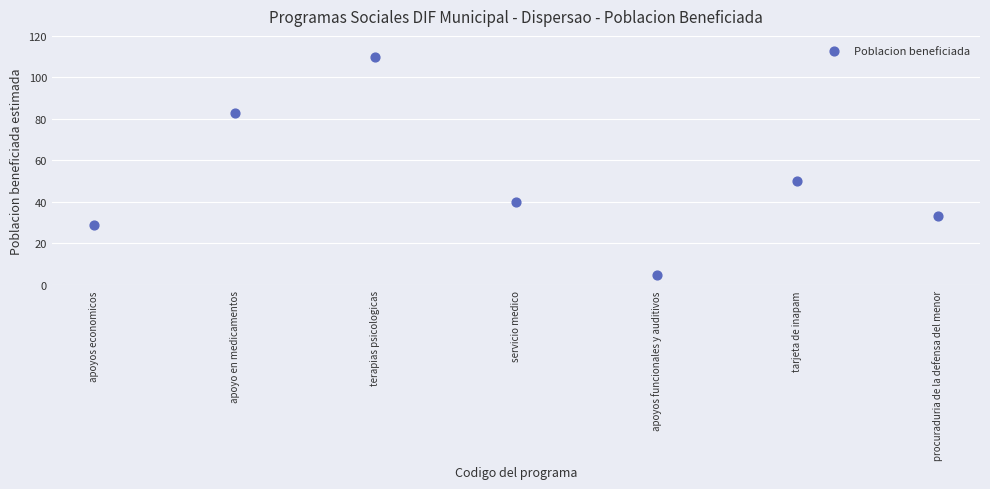

What Y value in the scatter plot is closest to 57?

50